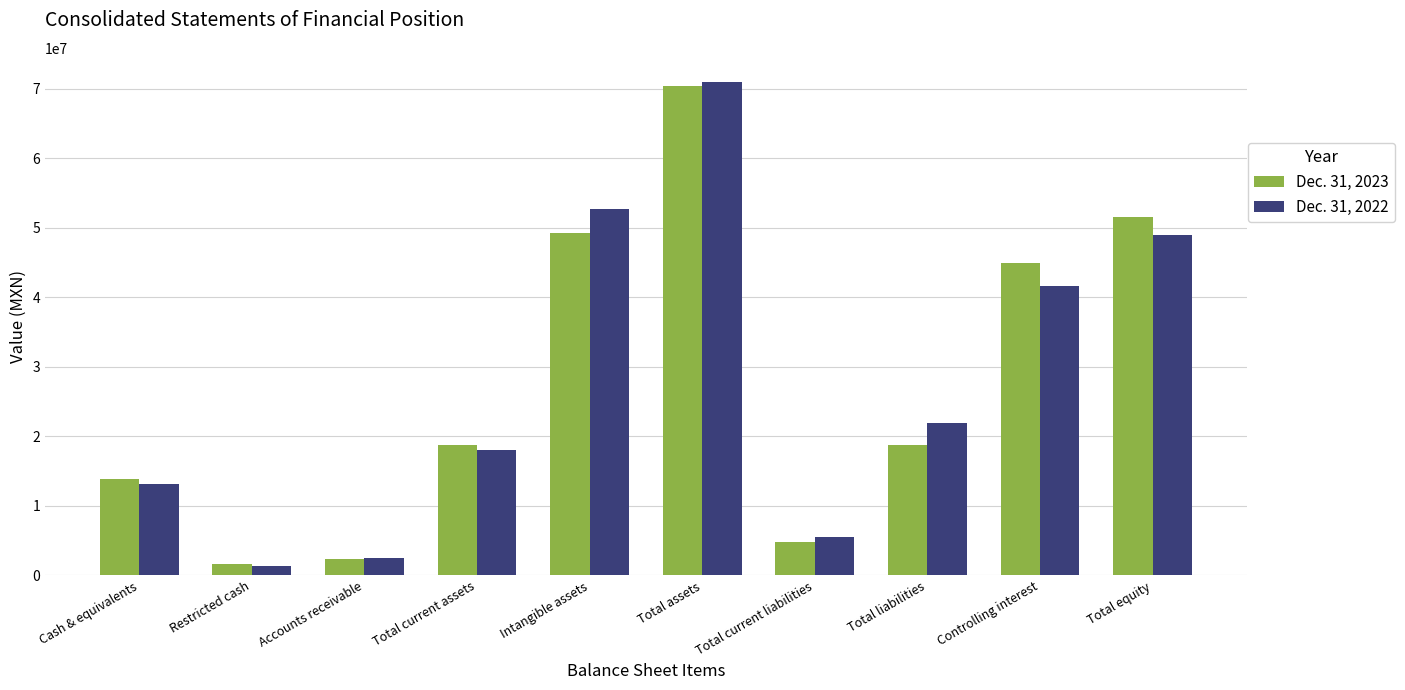

What is the difference between the maximum and minimum values in the Dec. 31, 2022 series?

69498793